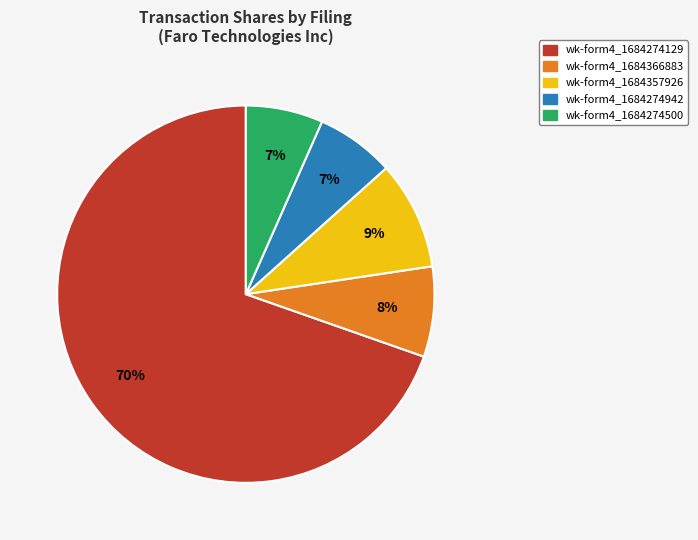

Count the number of slices in the pie.

5